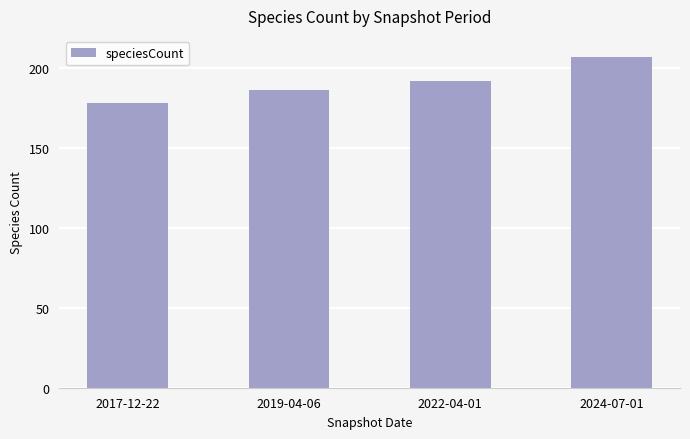

What is the difference between the values at 2024-07-01 and 2022-04-01?

15